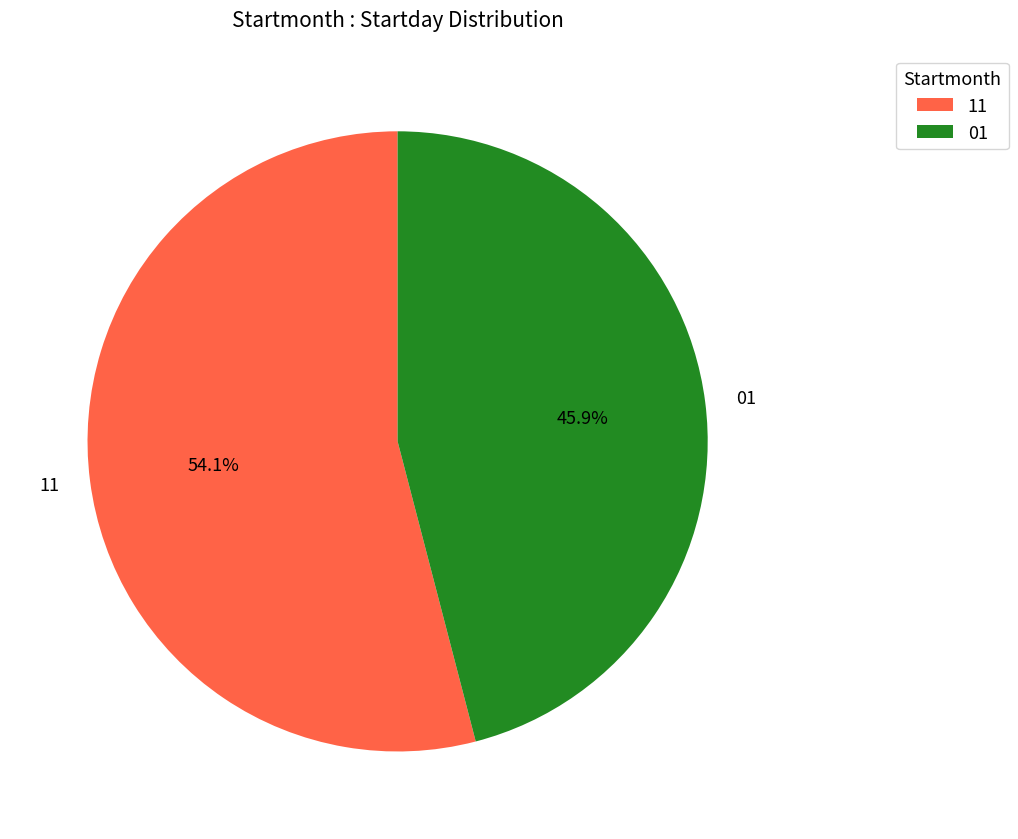

Is it true that 01 is 46% of the pie?

True